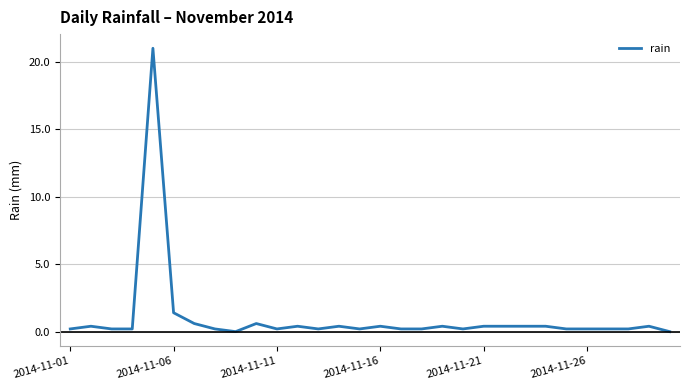

What is the greatest value displayed?

21.0